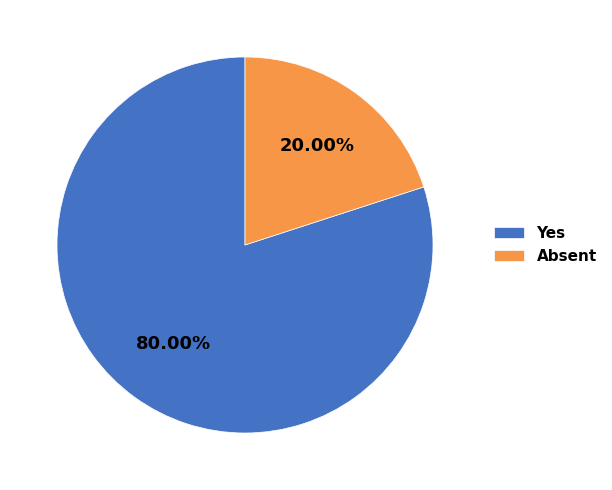

Do Yes and Absent together represent more than half of the pie?

Yes